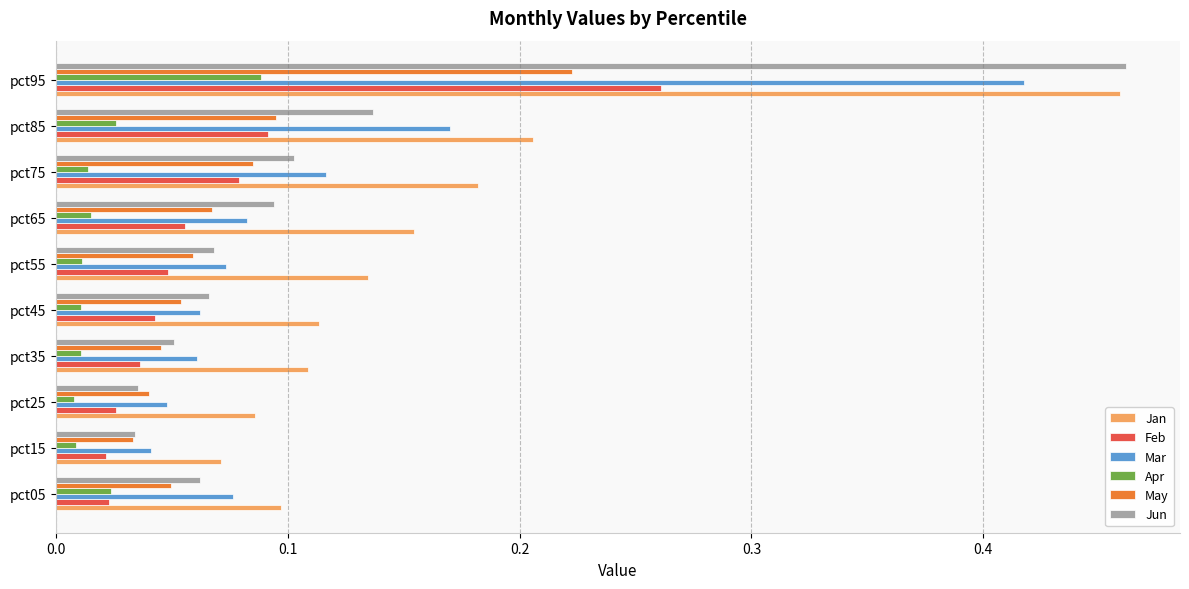

At how many categories does at least one series exceed 0?

10